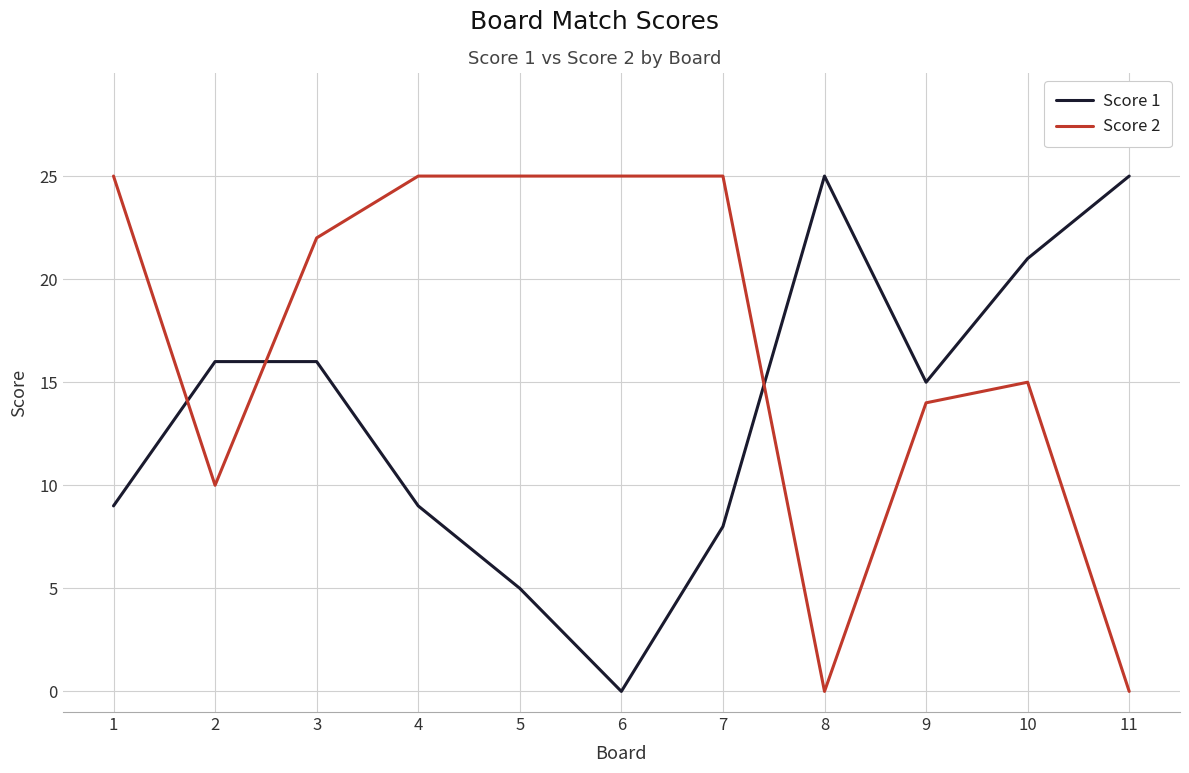

At 10, list the series in order from smallest to largest.

Score 2, Score 1